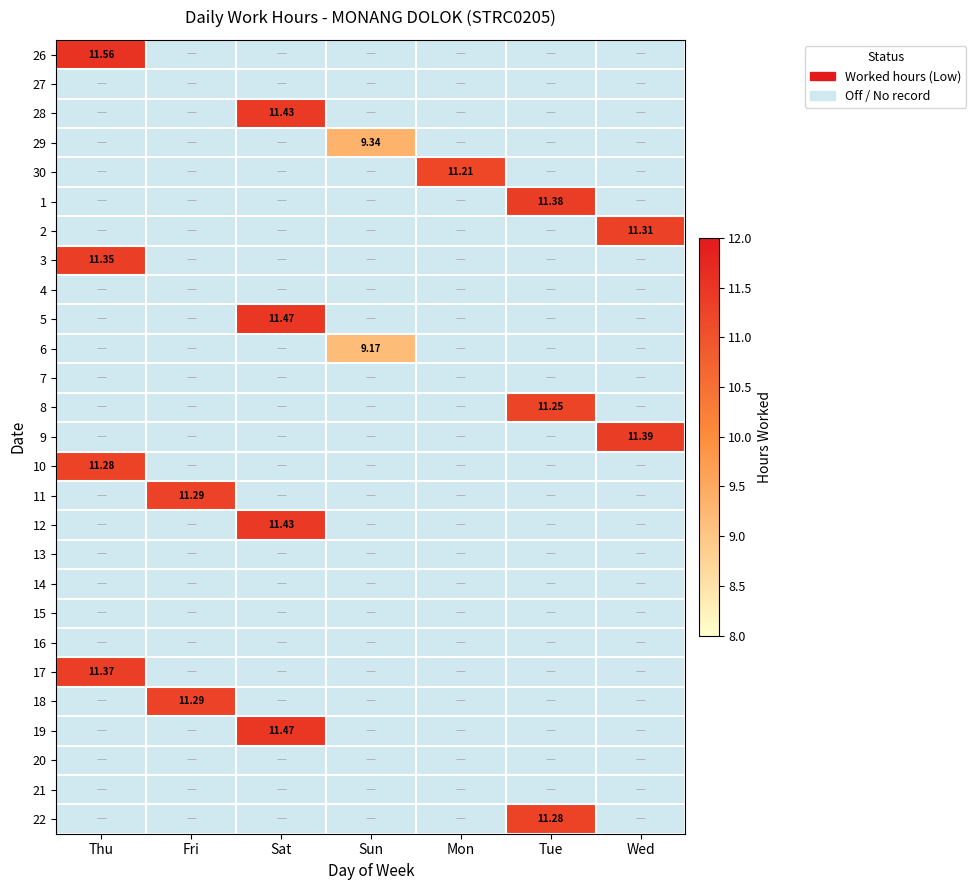

Which has a higher value, Tue or Fri?

Tue